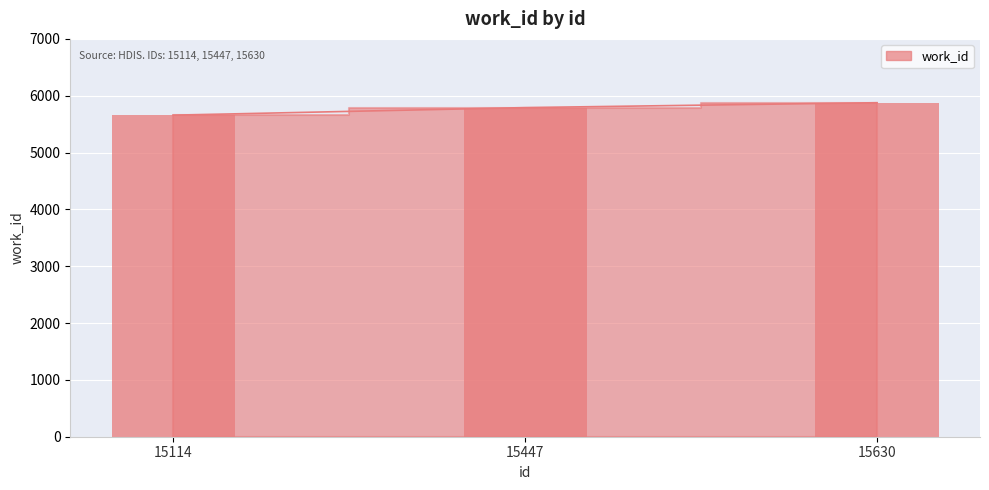

What is the change in value from 15114 to 15630?

+219